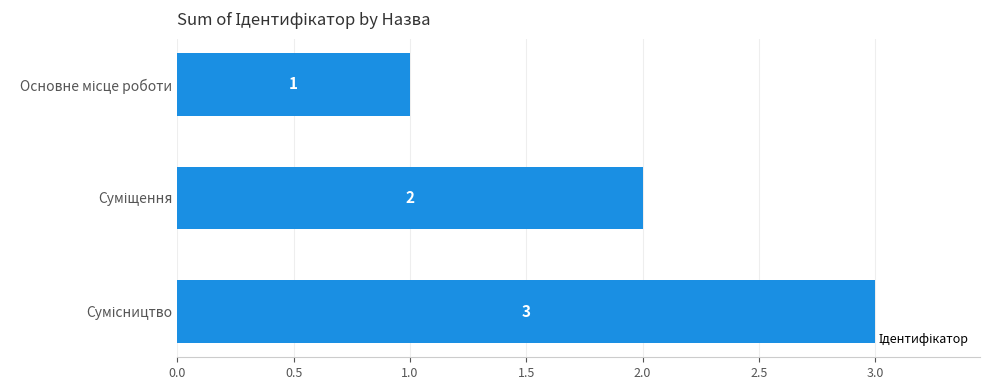

What is the sum of all values?

6